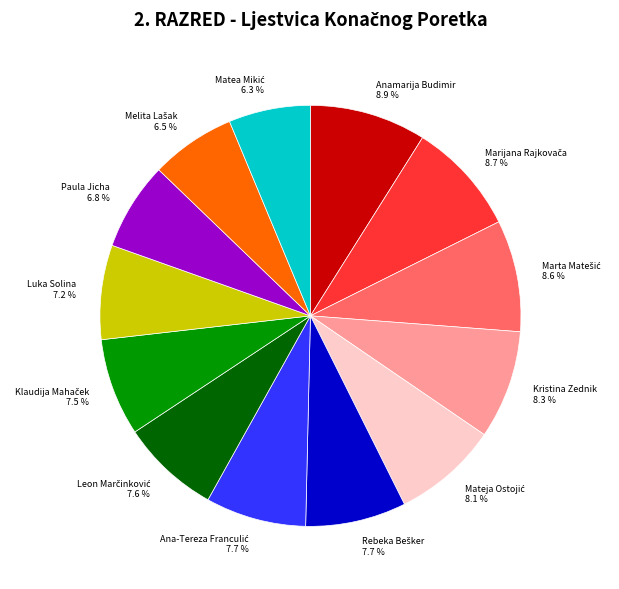

How many segments does this pie chart have?

13